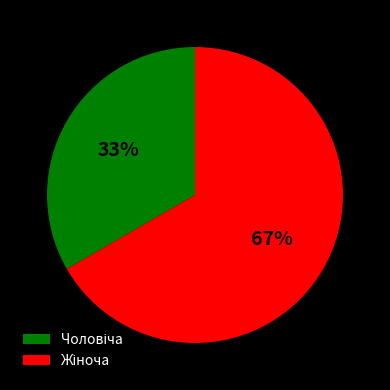

To the nearest percent, what is the average slice percentage?

50%